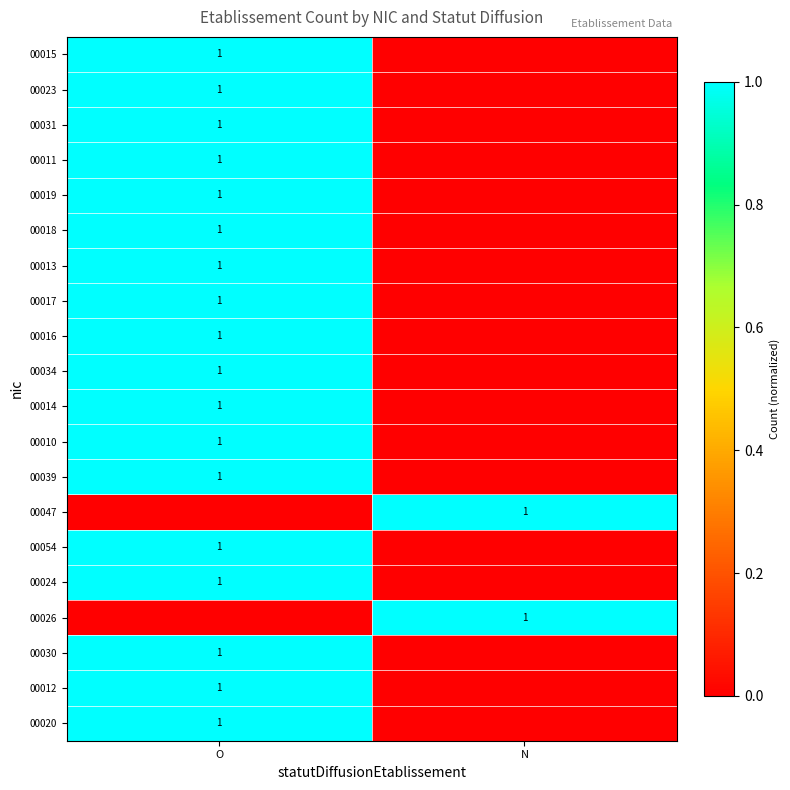

At which category is the sum across all series the highest?

O